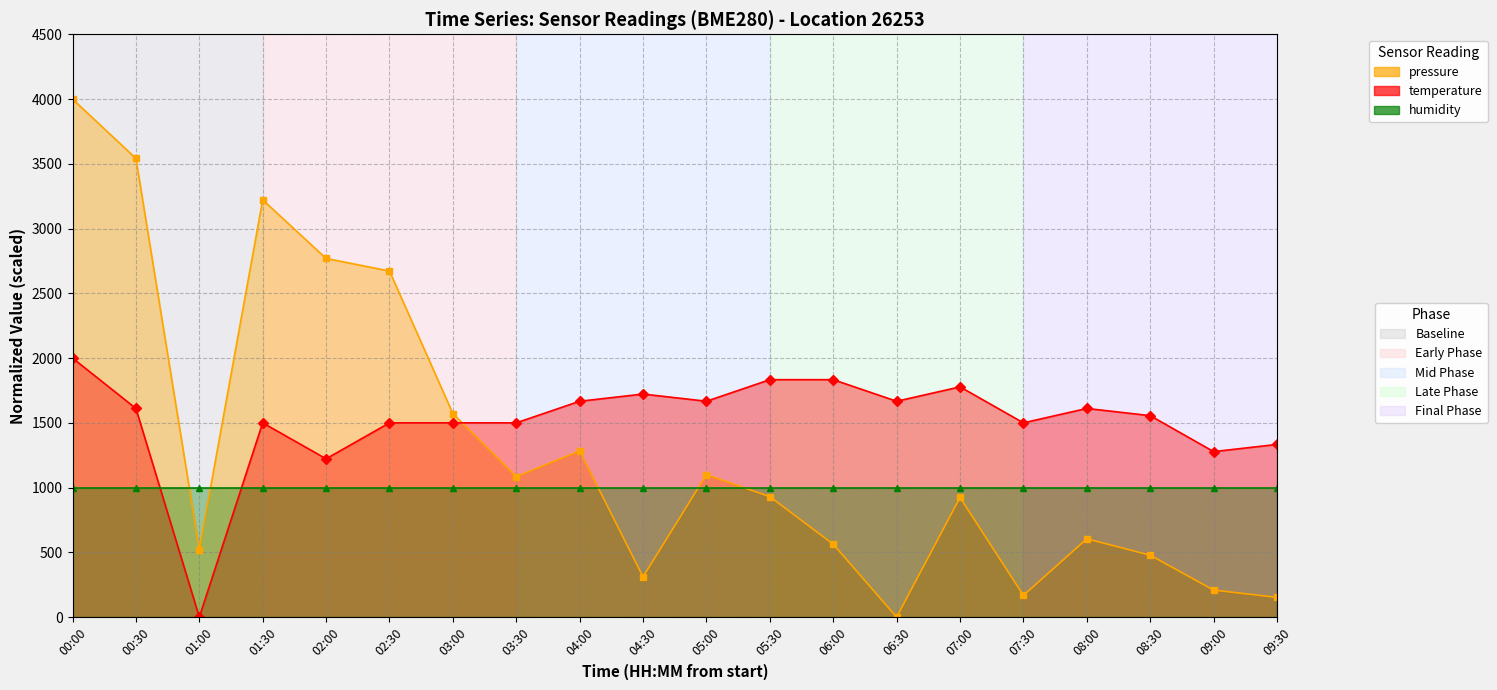

Is the value of temperature at 09:30 greater than the value of pressure at 09:30?

Yes